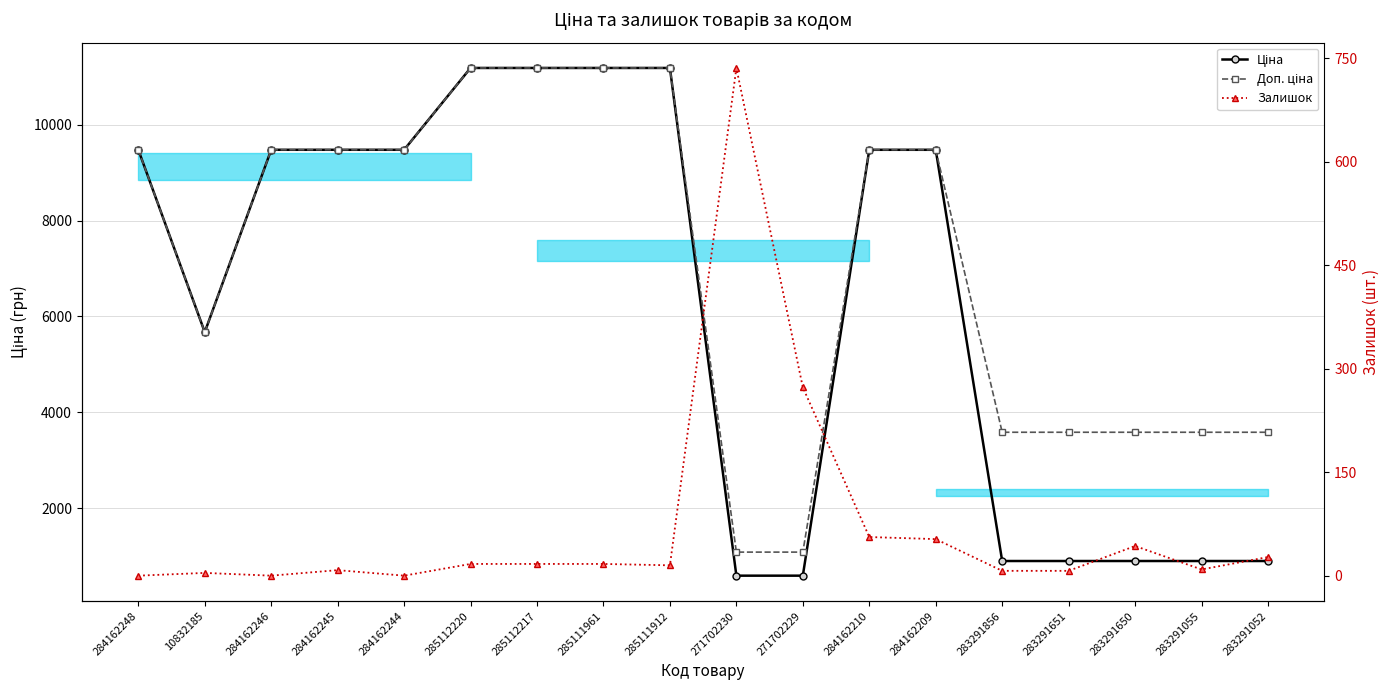

Is it true that Залишок equals 7.0 at 283291651?

True